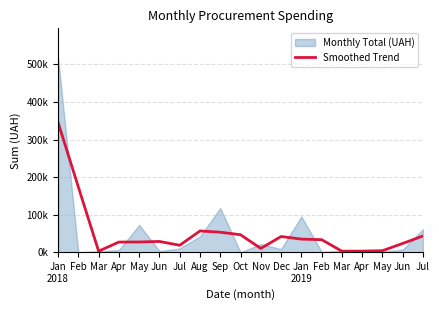

What is the minimum value shown in the chart?

2684.5